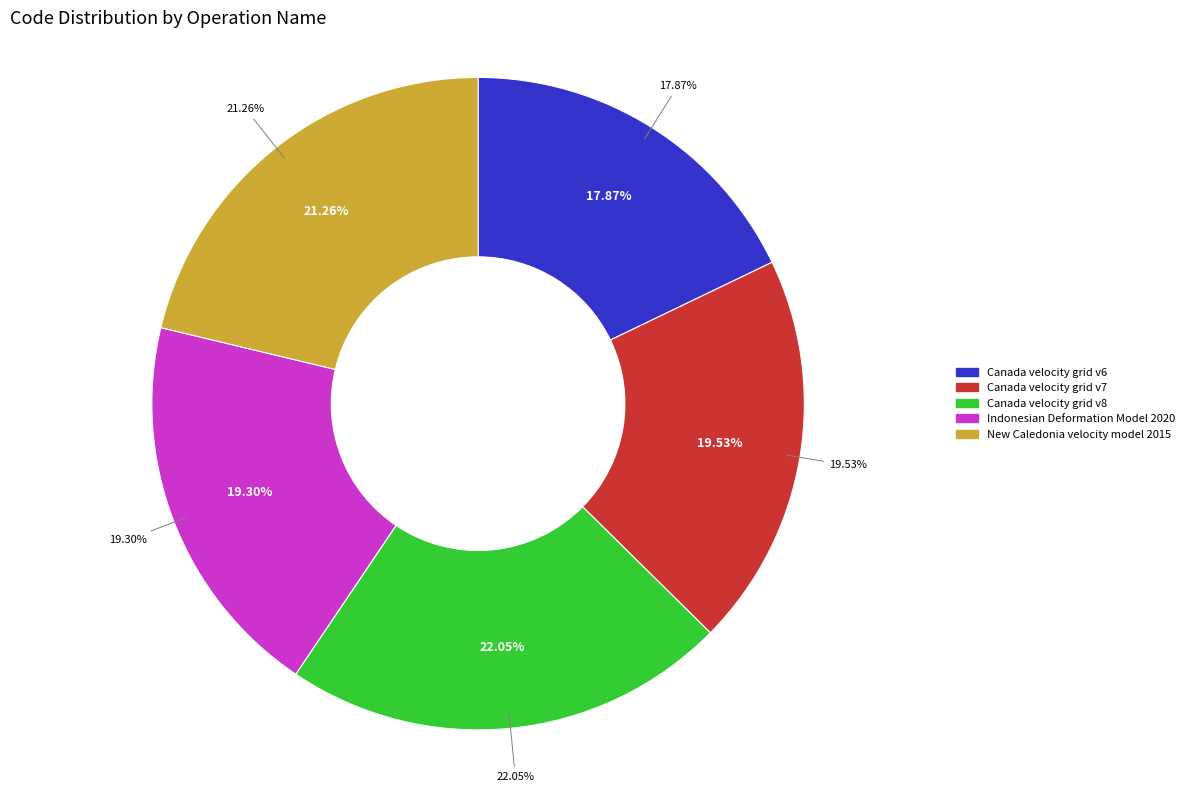

To the nearest percent, what percentage of the pie is Indonesian Deformation Model 2020?

19%